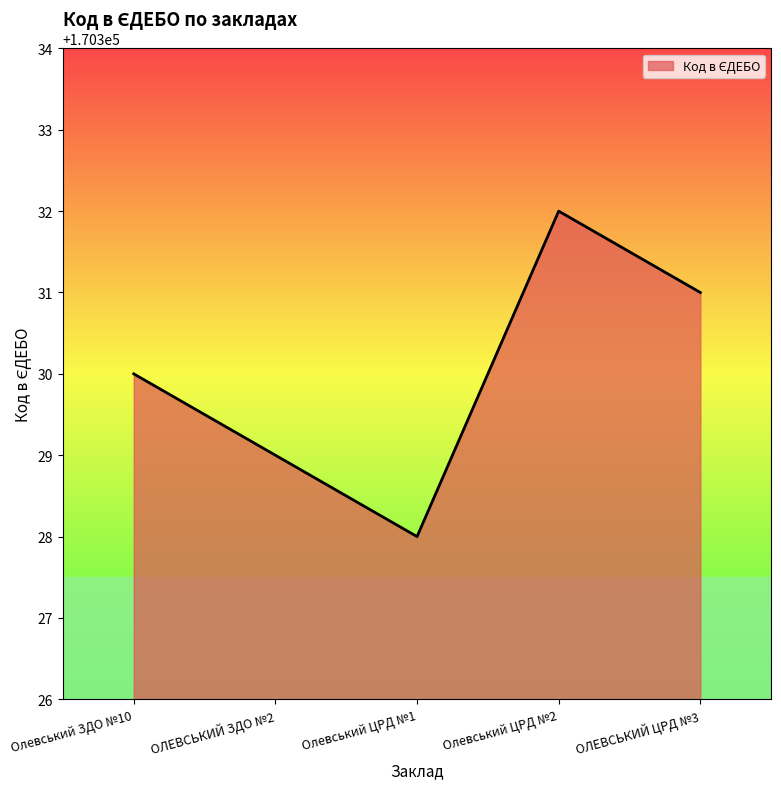

Which has a higher value, ОЛЕВСЬКИЙ ЗДО №2 or ОЛЕВСЬКИЙ ЦРД №3?

ОЛЕВСЬКИЙ ЦРД №3